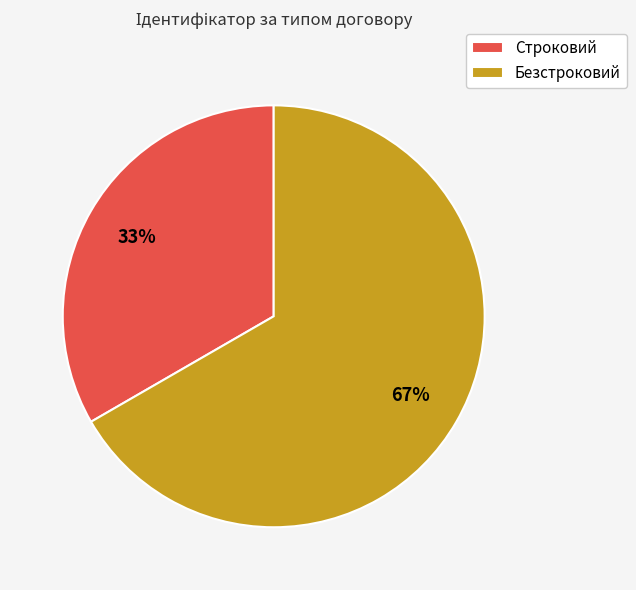

To the nearest percent, what portion does Безстроковий represent?

67%